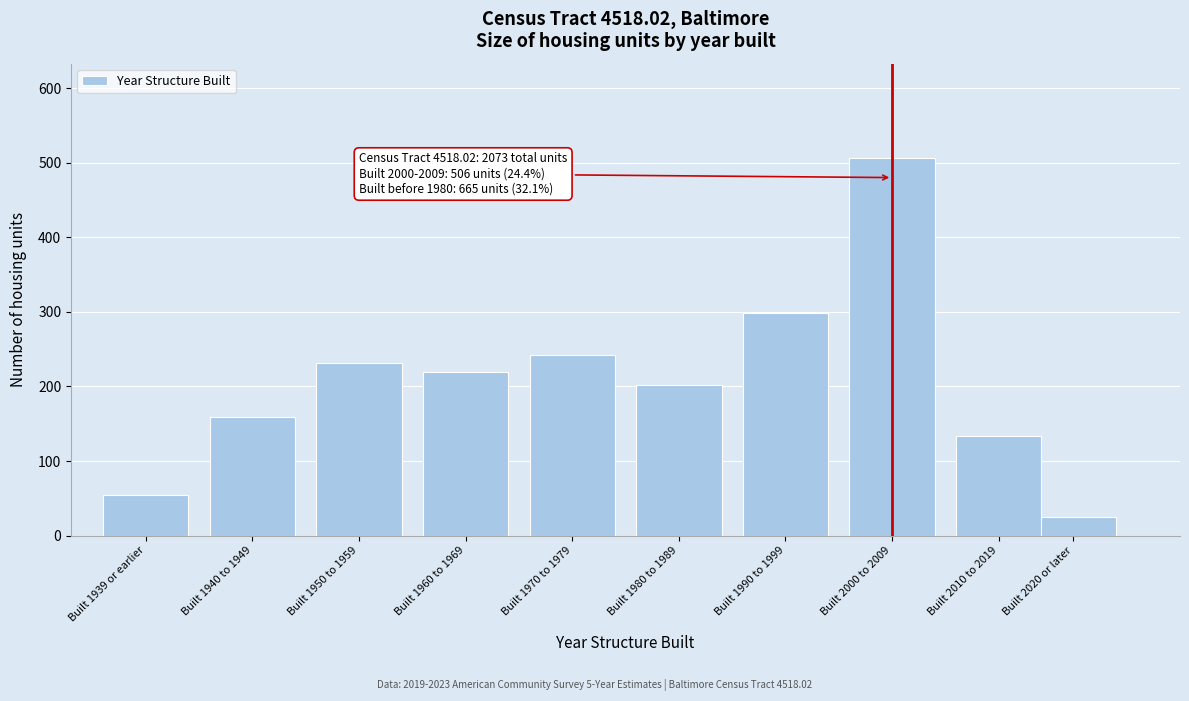

Reading right to left, list all the values displayed in this chart.

25	134	506	299	202	242	219	232	159	55